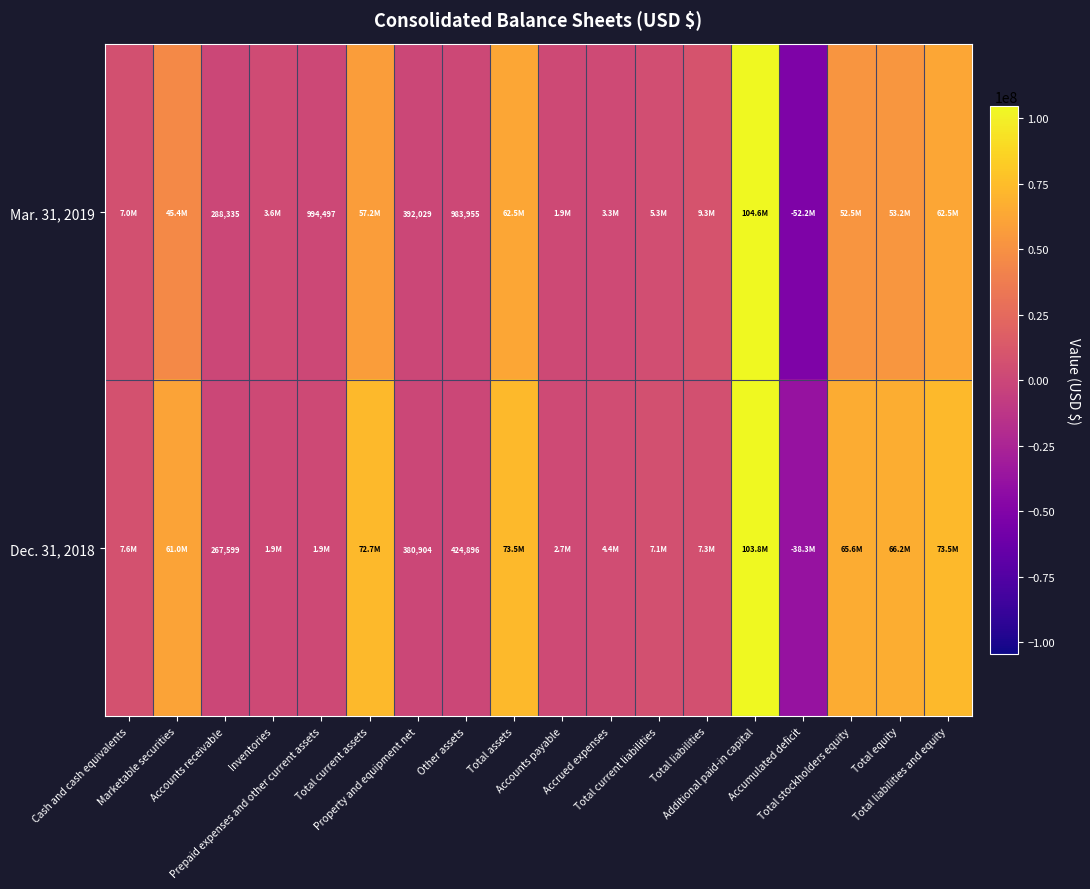

What is the difference between the maximum and second lowest values in the Dec. 31, 2018 series?

103523414